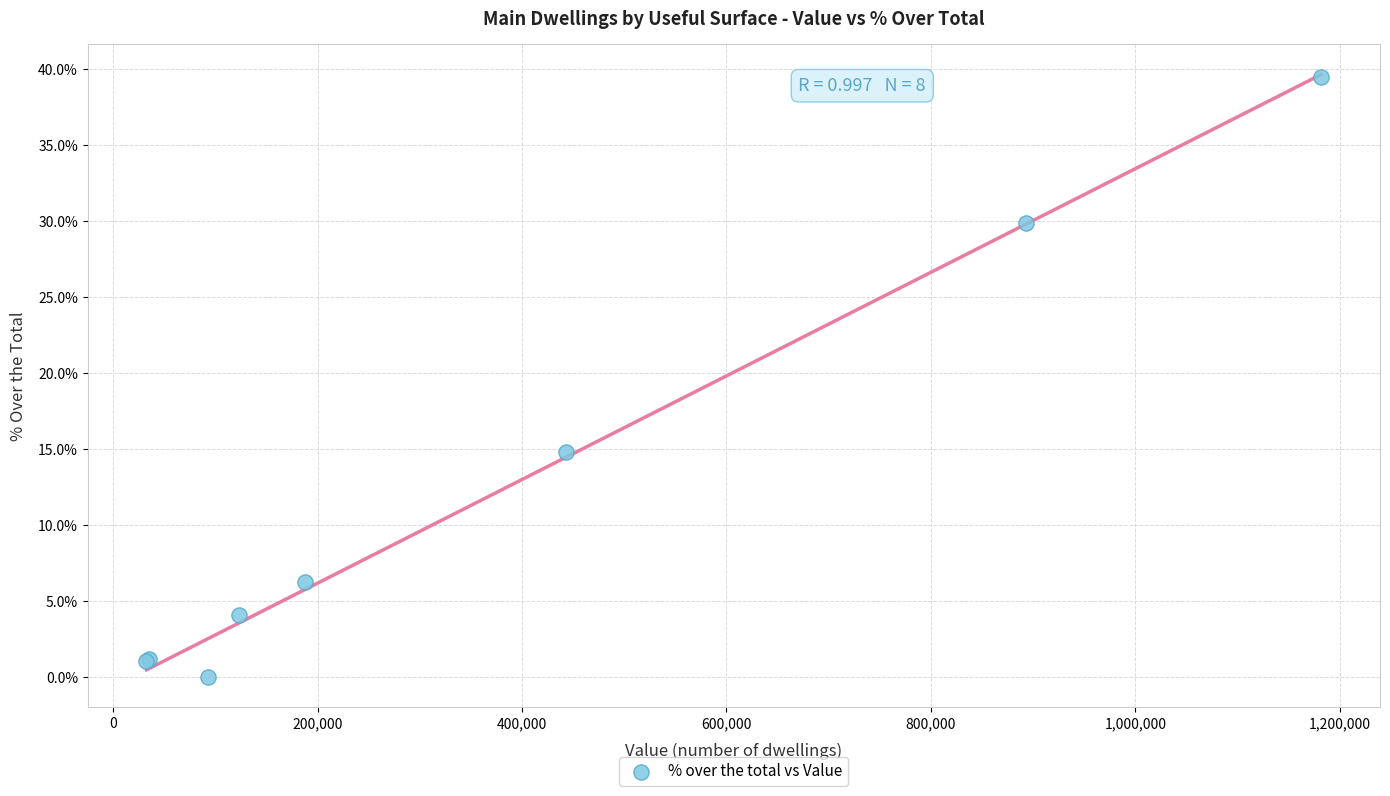

What Y value in the scatter plot is closest to 19?

14.8